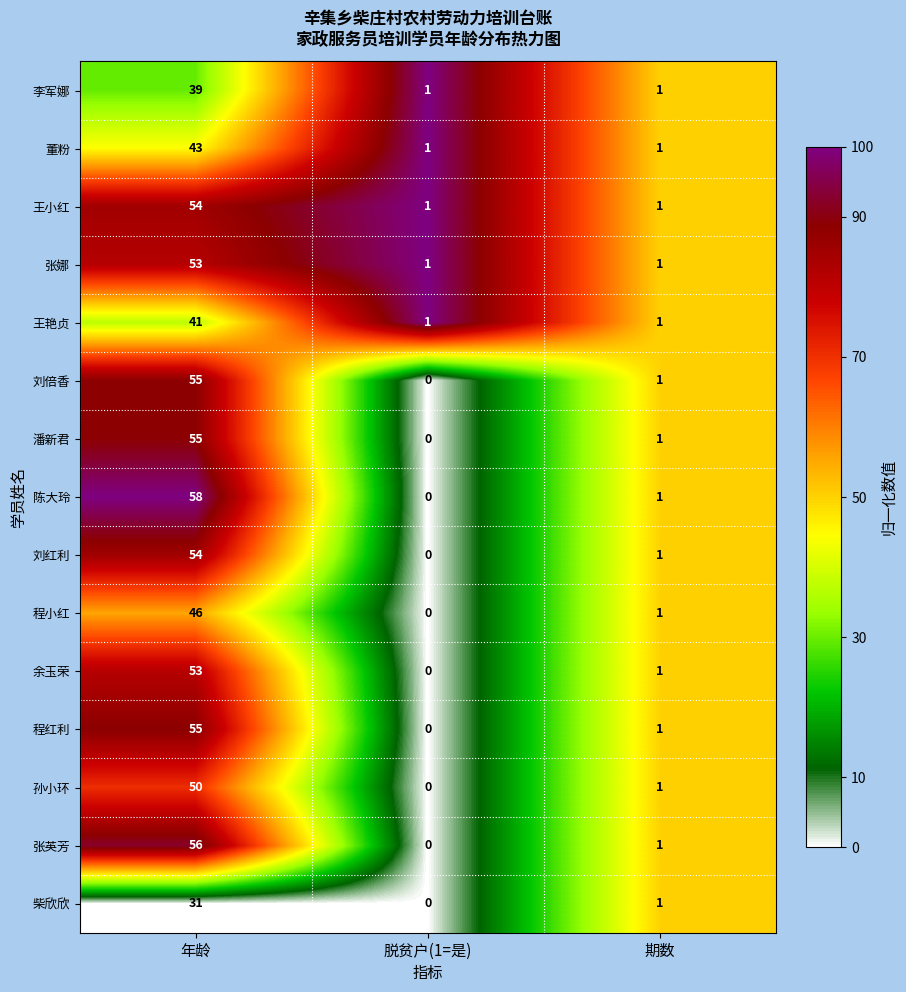

What is the sum of all 程小红 values?

47